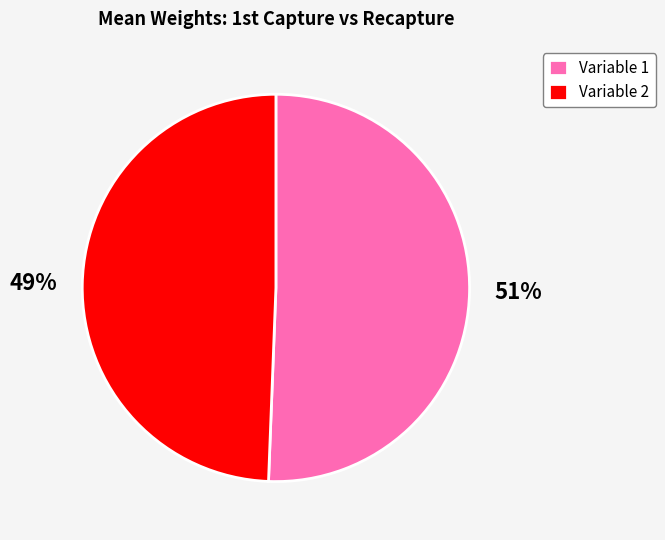

How many segments does this pie chart have?

2